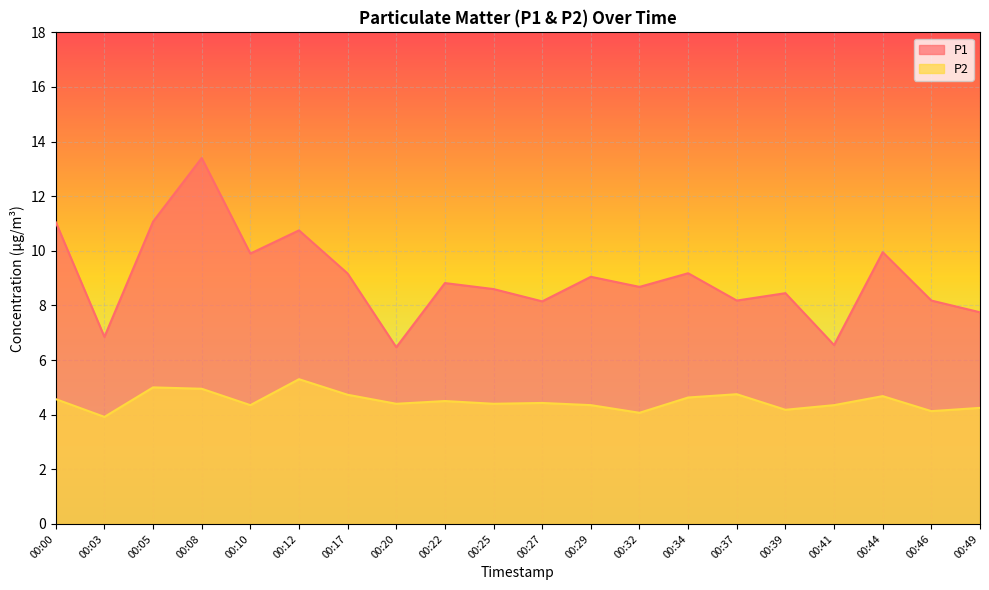

The value of P2 at 00:49 is 4.2. True or false?

True